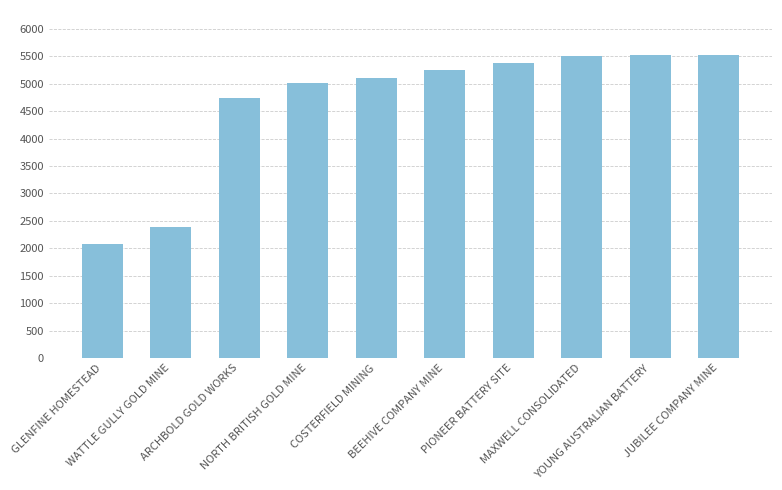

Is it true that the value at NORTH BRITISH GOLD MINE is 5020?

True